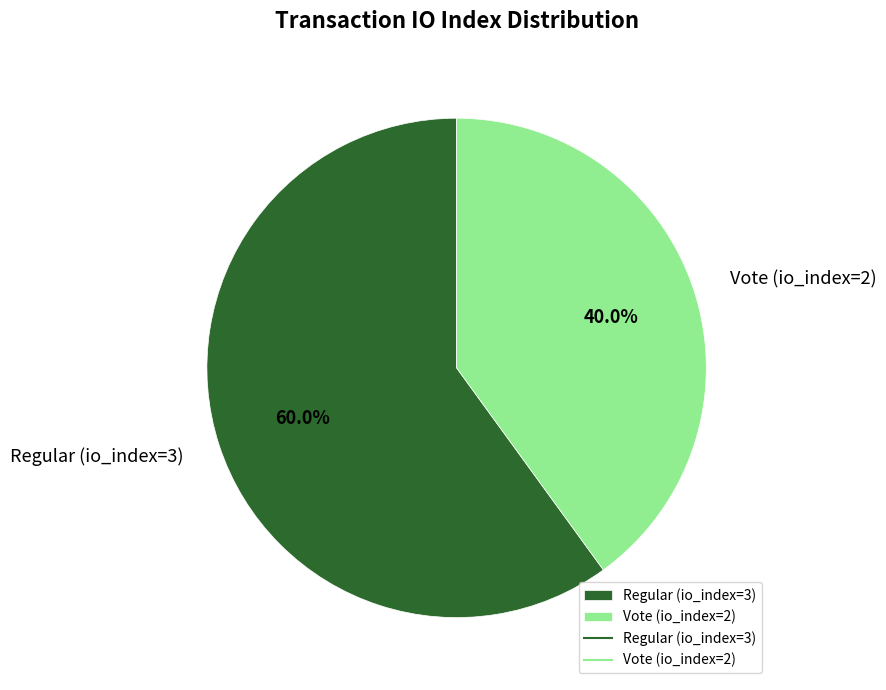

What is the ratio of the value at Regular (io_index=3) to the value at Vote (io_index=2)?

1.5